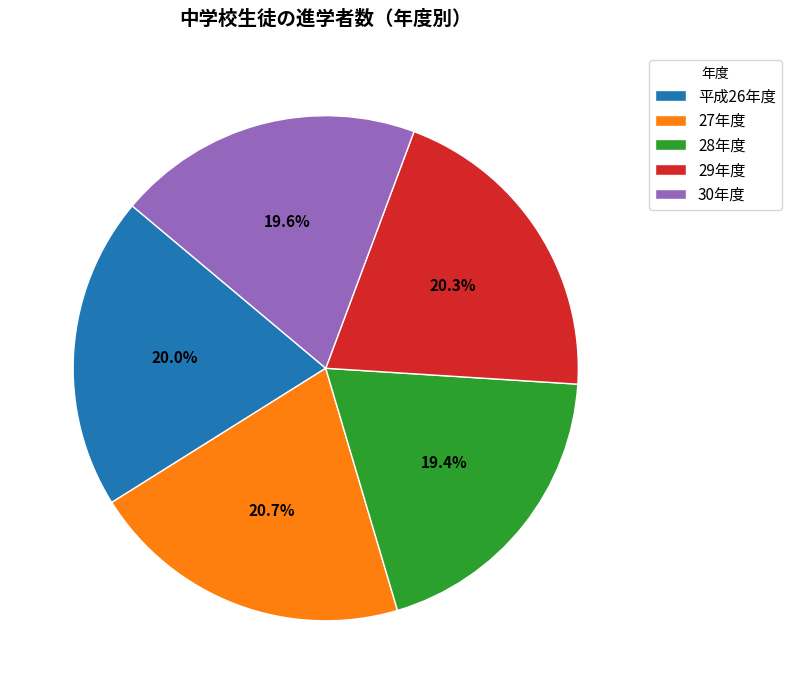

What percentage is NOT represented by 30年度?

80.4%